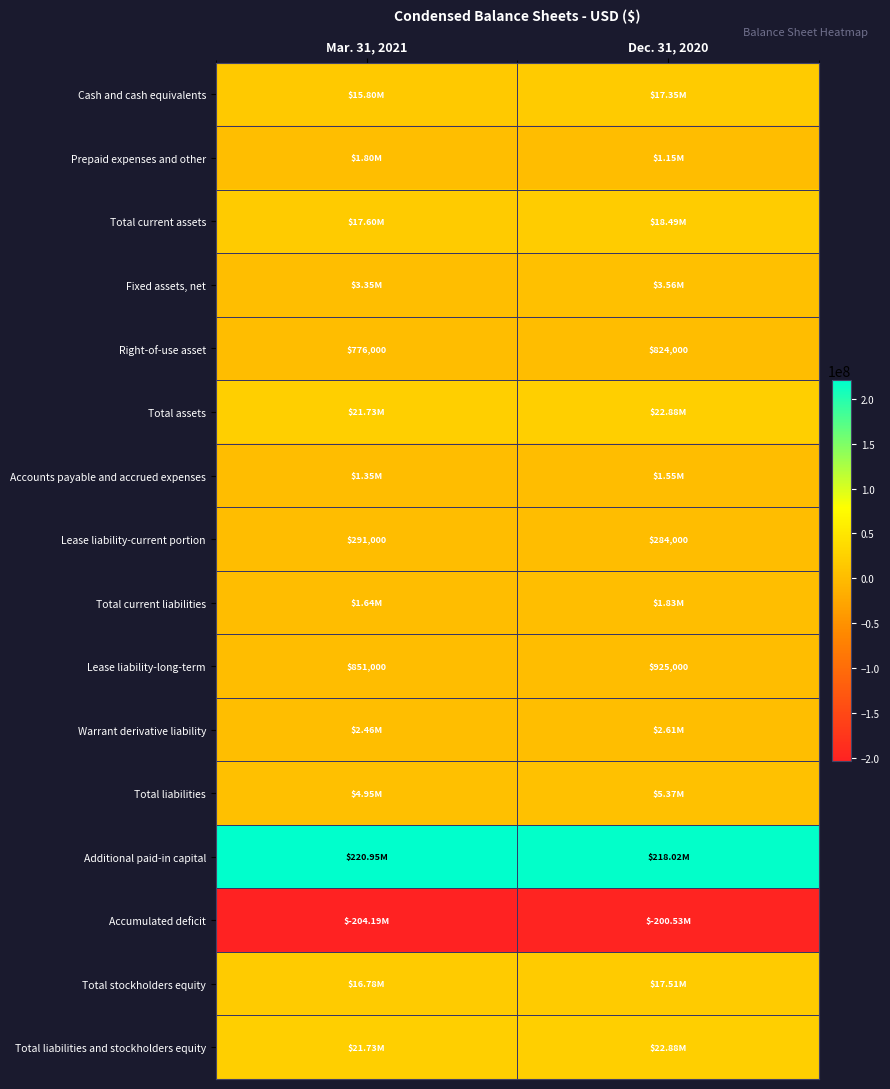

List the labels in order of Lease liability-long-term value, smallest first.

Mar. 31, 2021, Dec. 31, 2020